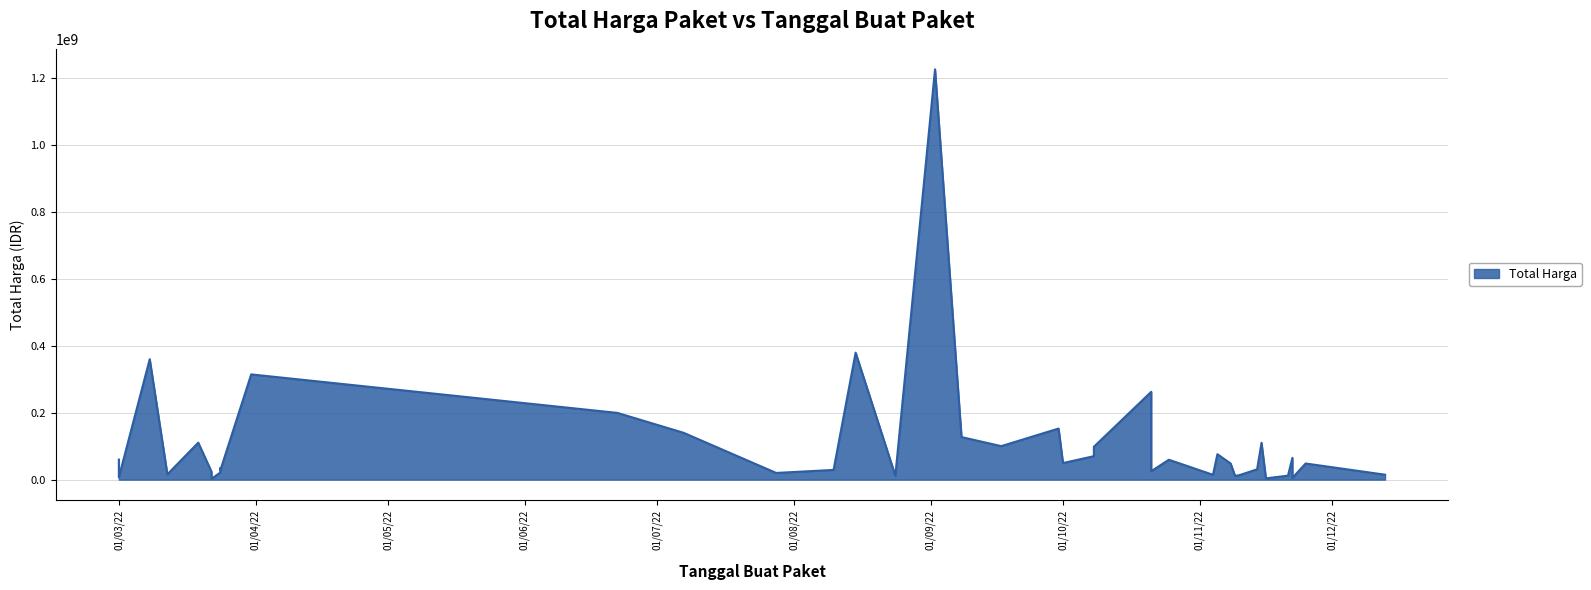

What is the maximum value shown in the chart?

1224682000